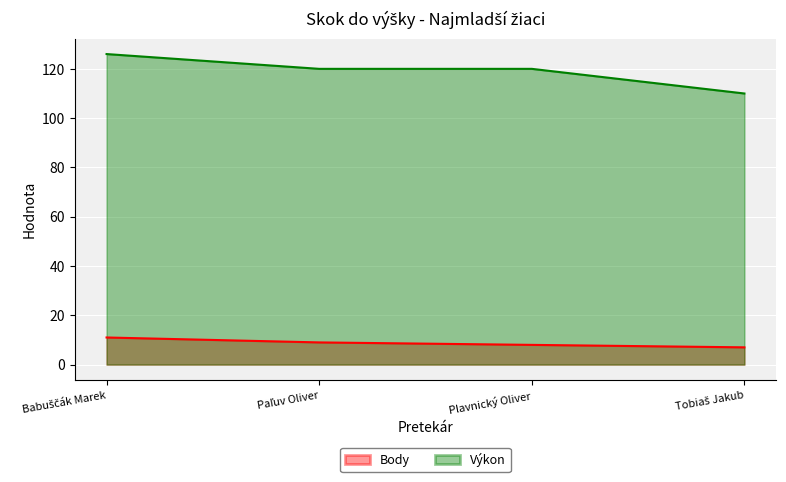

Reading left to right, what are all the values shown in this chart?

Body: 11	9	8	7
Výkon: 126	120	120	110